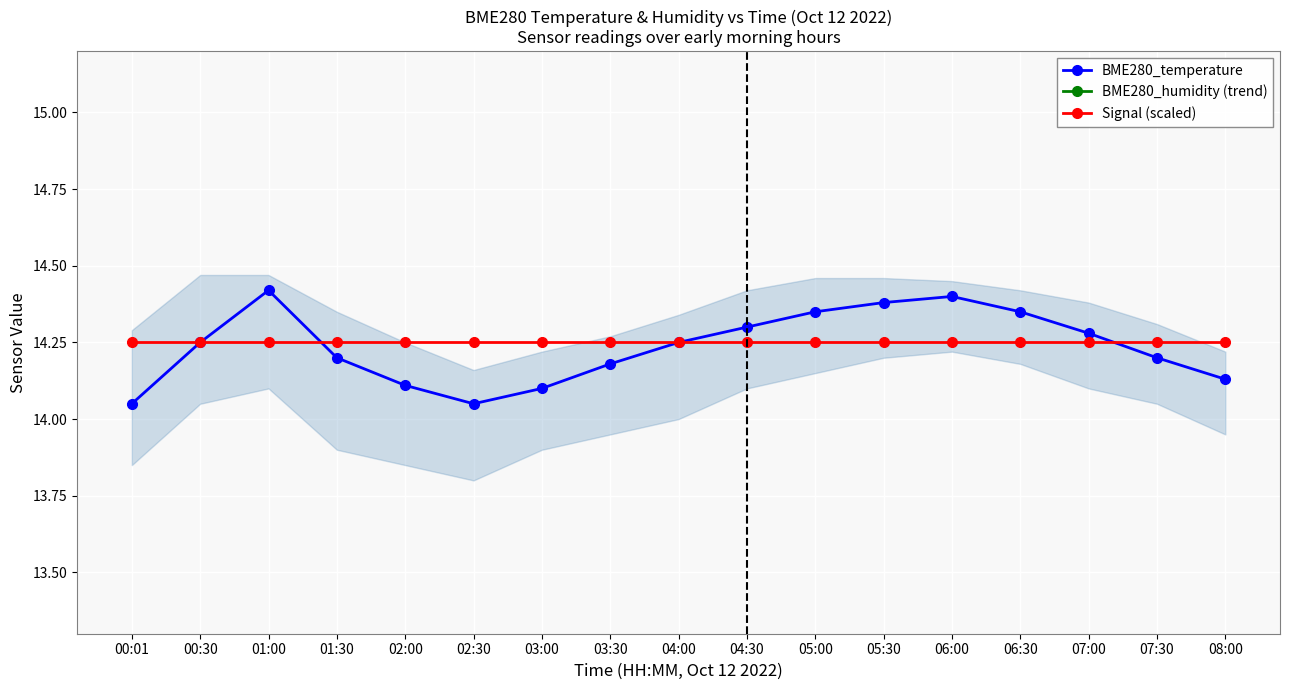

What is the value of the BME280_temperature point at the 1st from the left?

14.1